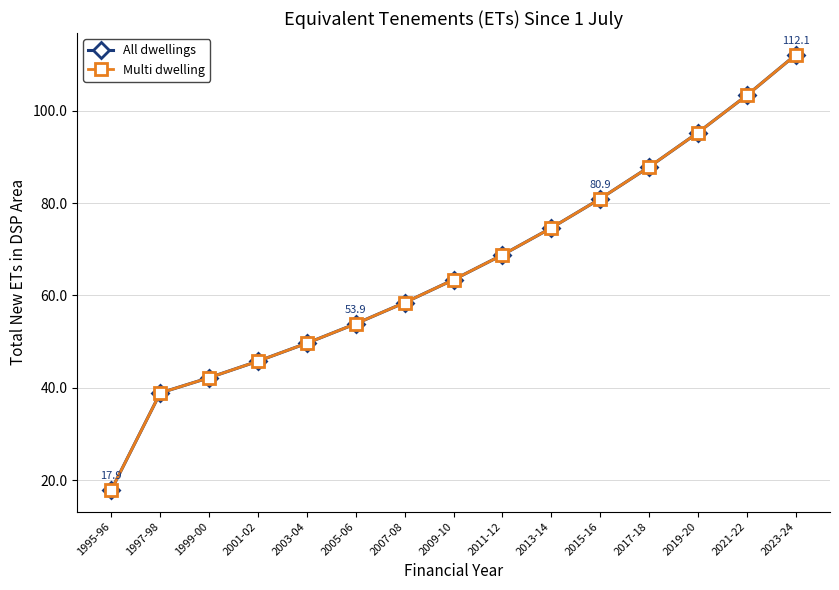

How many lines are shown in the chart?

2